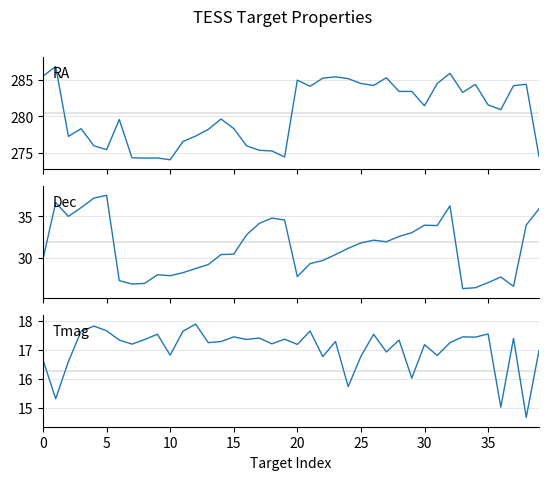

At which category does Dec reach its first local peak?

5